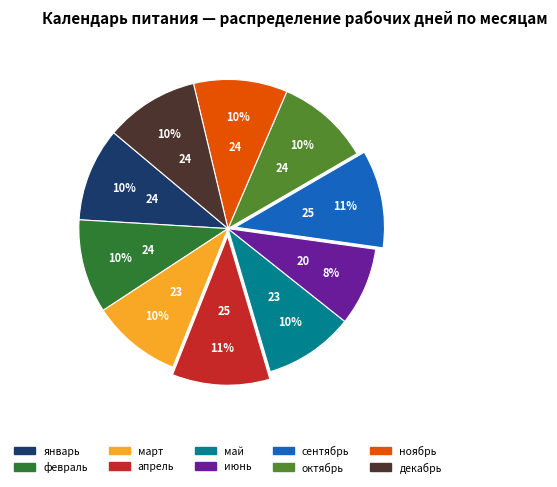

Is the sum of февраль and декабрь greater than half?

No